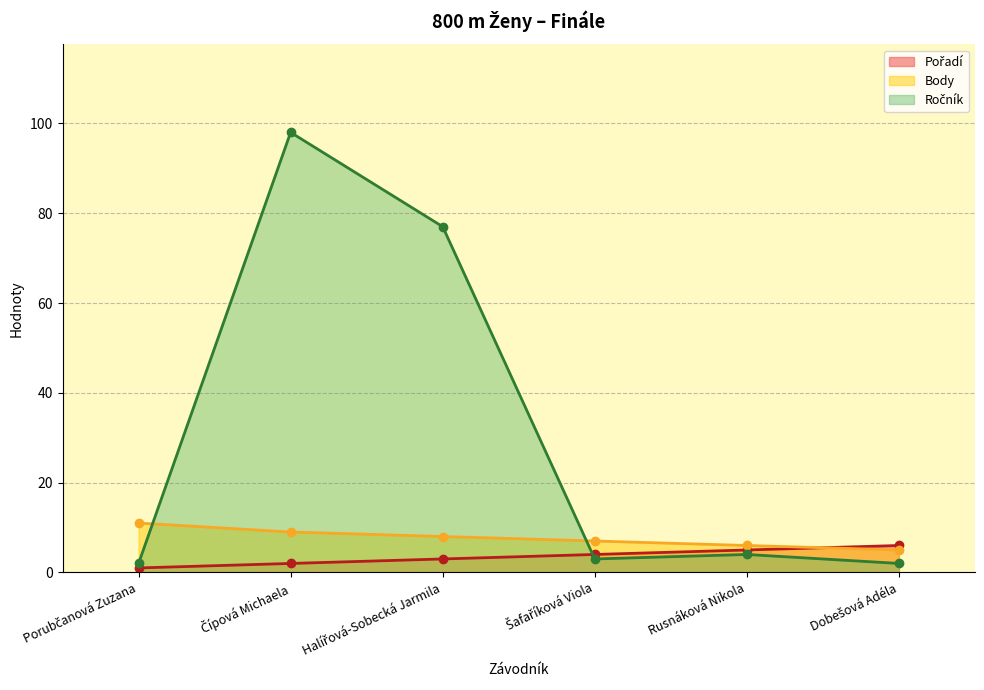

Which series has the largest total across all categories?

Ročník